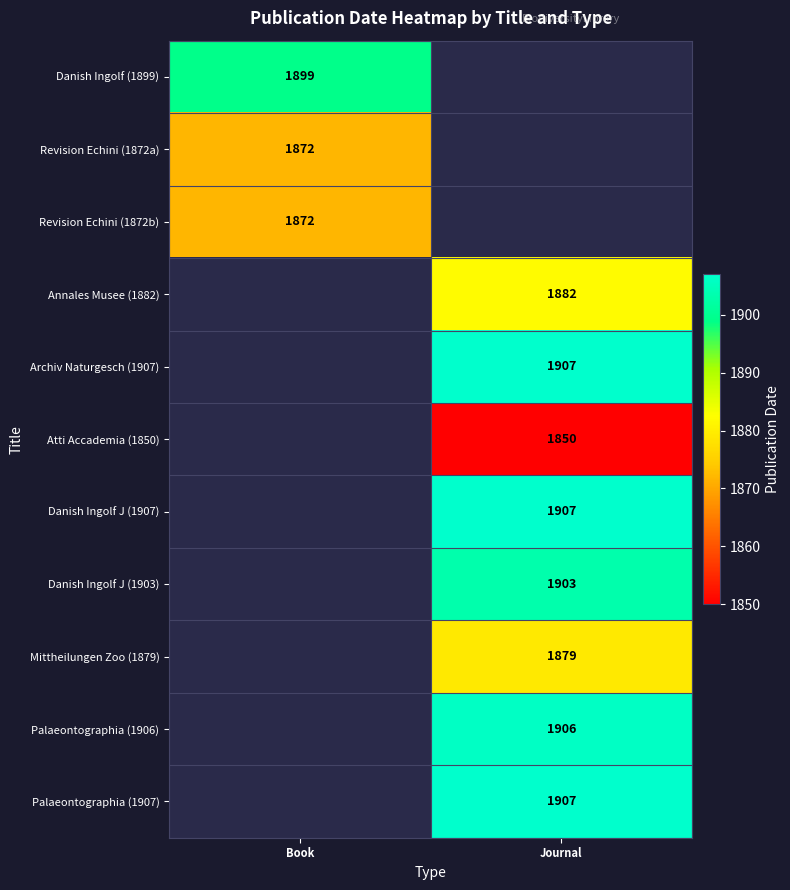

Count the number of categories in the chart.

2